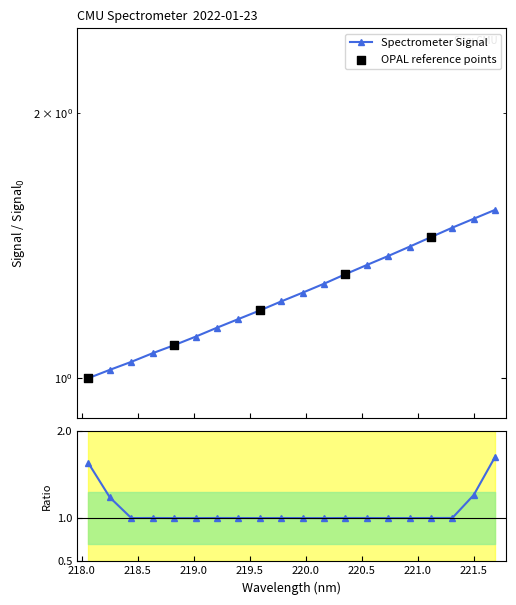

What is the change in value from 218.6332 to 219.3979?

+0.1